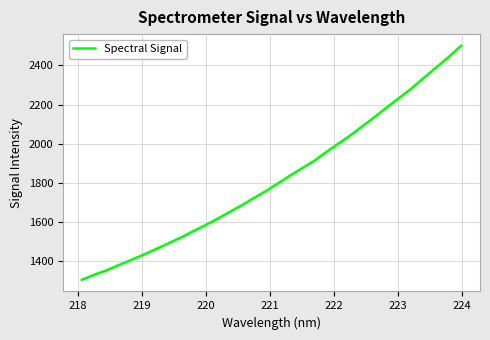

What is the smallest value displayed?

1304.7